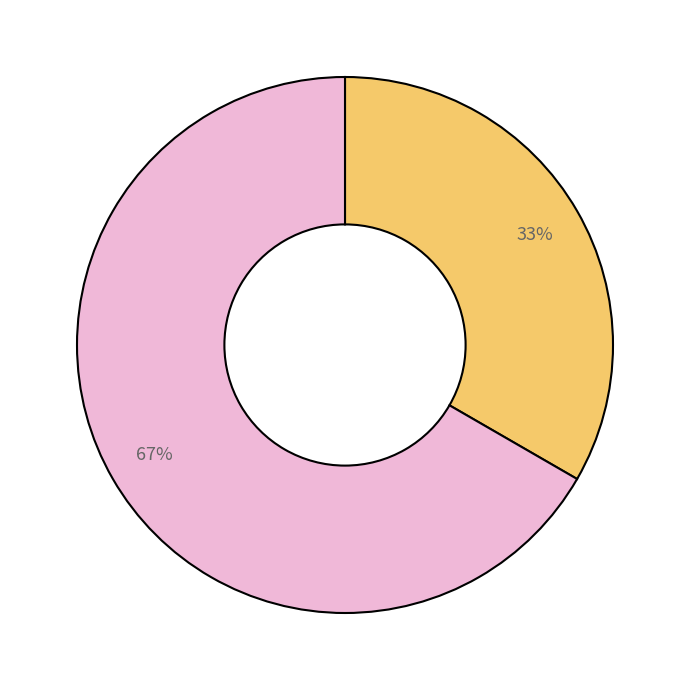

Is there any slice that represents more than half of the pie?

Yes